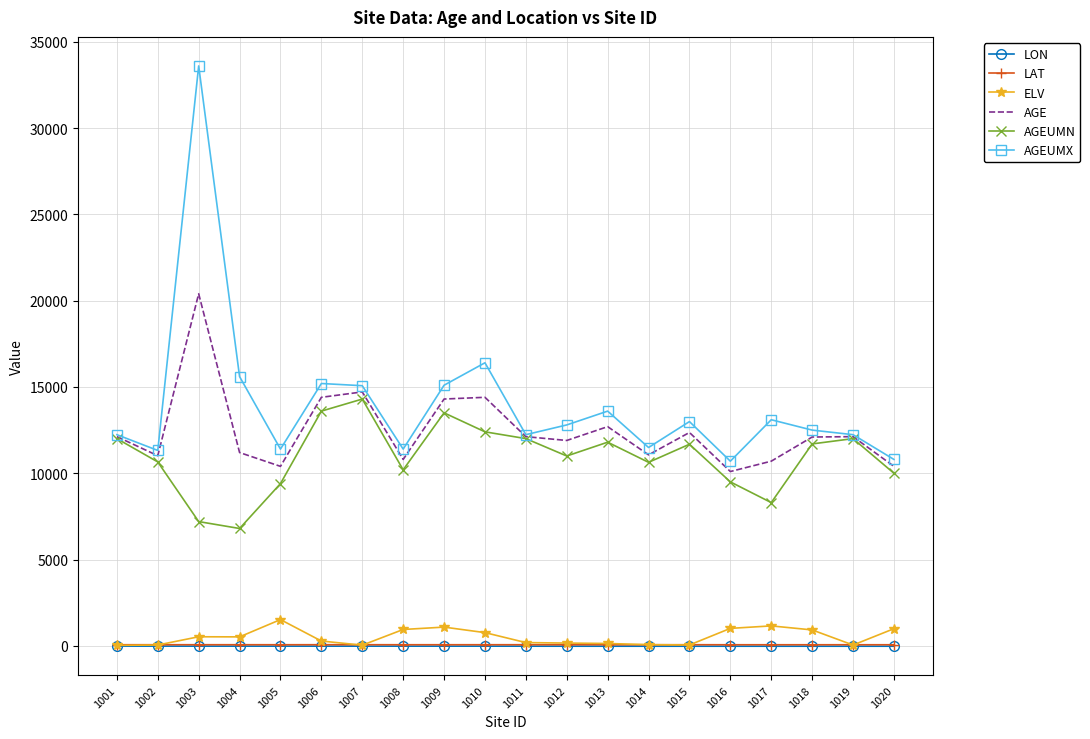

What is the total value across all series at 1005?

32770.8